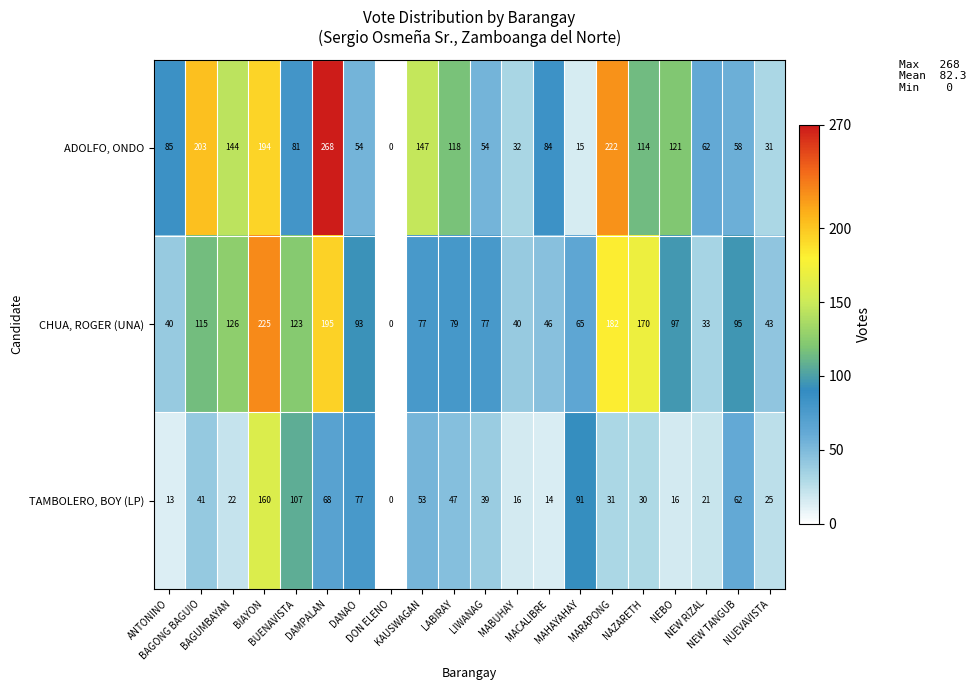

What is the highest value of the TAMBOLERO, BOY (LP) series?

160